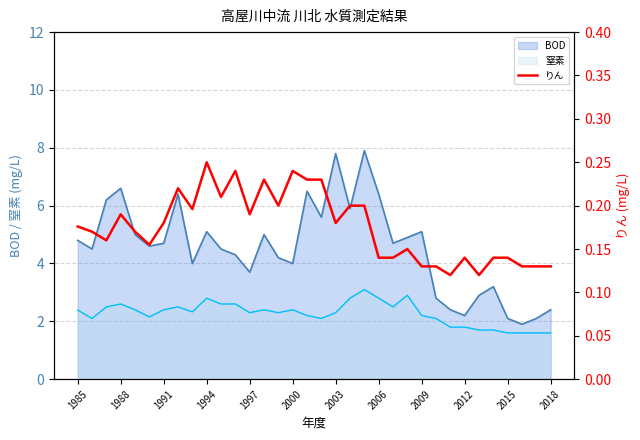

What is the minimum value for BOD?

1.9